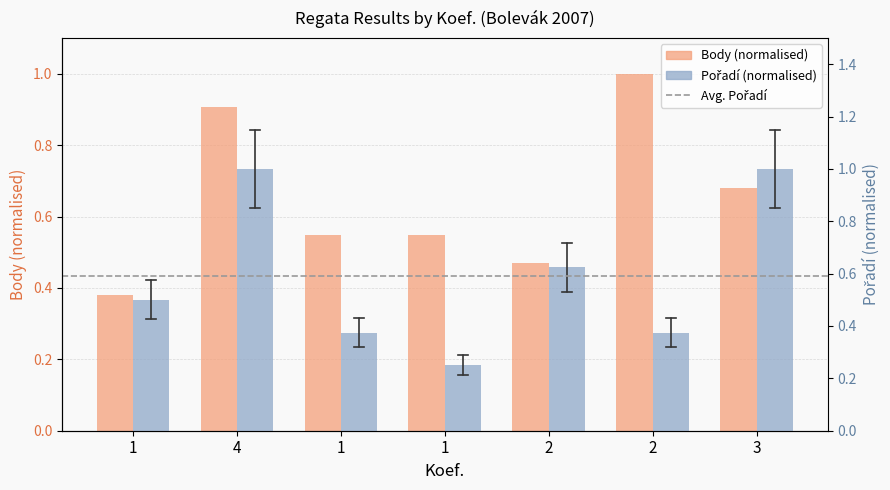

Between 1 and 2, which series saw the biggest shift?

Pořadí